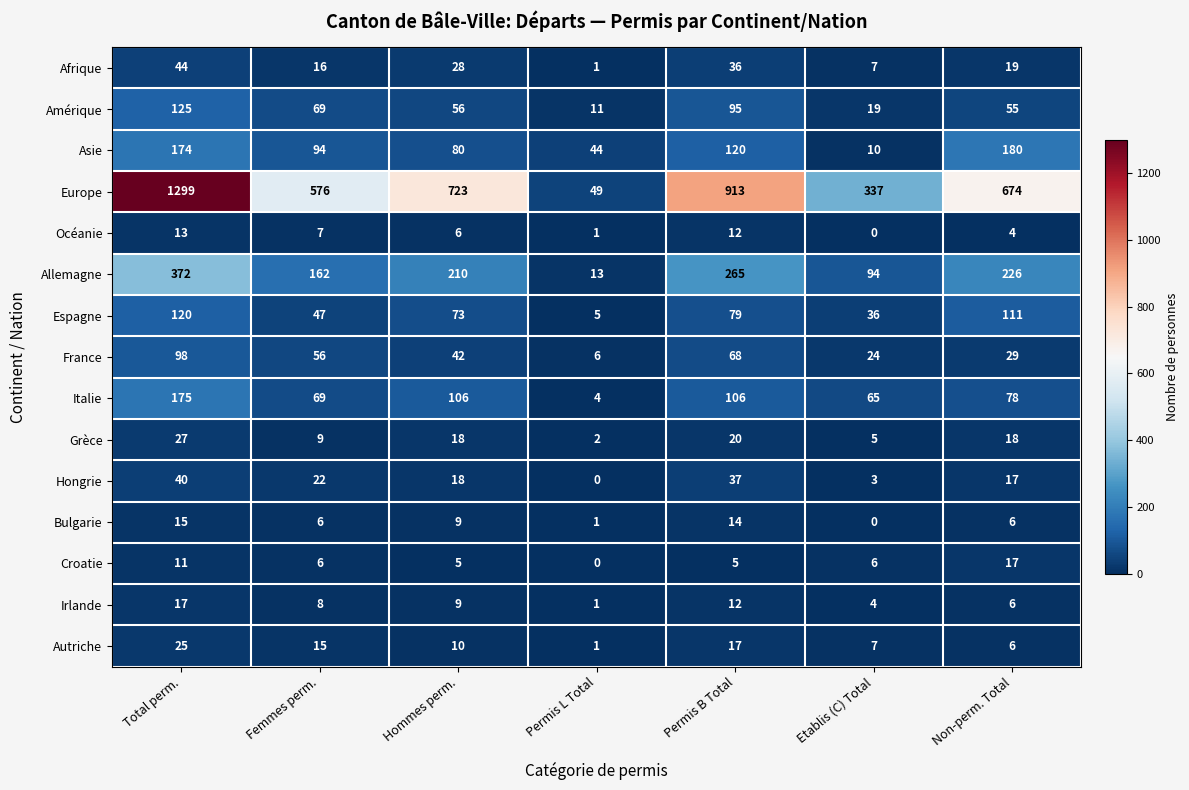

True or false: Asie has a value of 120 at Permis B Total.

True